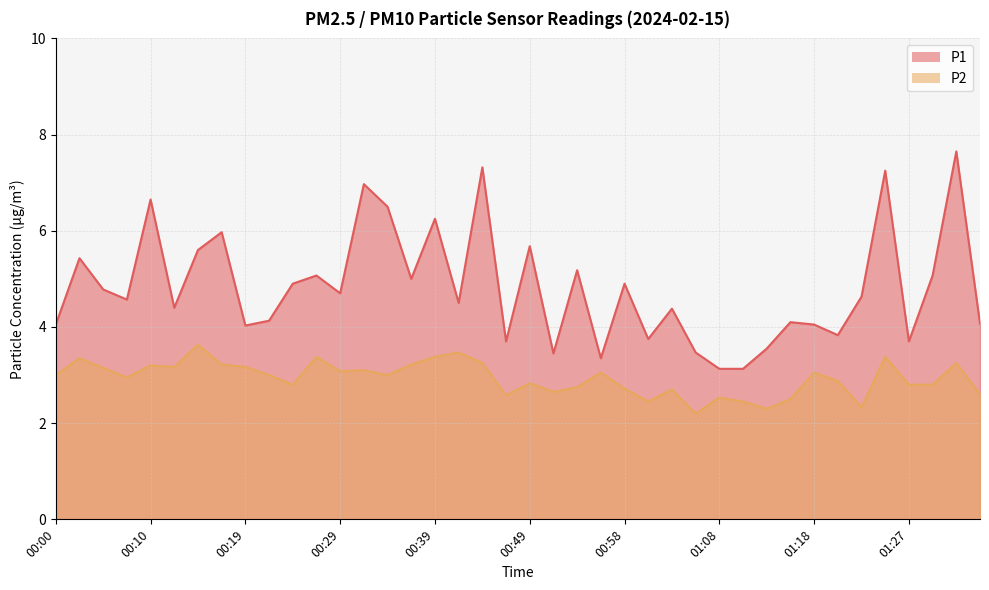

Reading right to left, what are all the values shown in this chart?

P1: 4.1	7.7	5.1	3.7	7.2	4.6	3.8	4.0	4.1	3.5	3.1	3.1	3.5	4.4	3.8	4.9	3.4	5.2	3.5	5.7	3.7	7.3	4.5	6.2	5.0	6.5	7.0	4.7	5.1	4.9	4.1	4.0	6.0	5.6	4.4	6.7	4.6	4.8	5.4	4.0
P2: 2.6	3.2	2.8	2.8	3.4	2.3	2.9	3.0	2.5	2.3	2.5	2.5	2.2	2.7	2.5	2.7	3.0	2.8	2.6	2.8	2.6	3.2	3.5	3.4	3.2	3.0	3.1	3.1	3.4	2.8	3.0	3.2	3.2	3.6	3.2	3.2	3.0	3.1	3.4	3.0